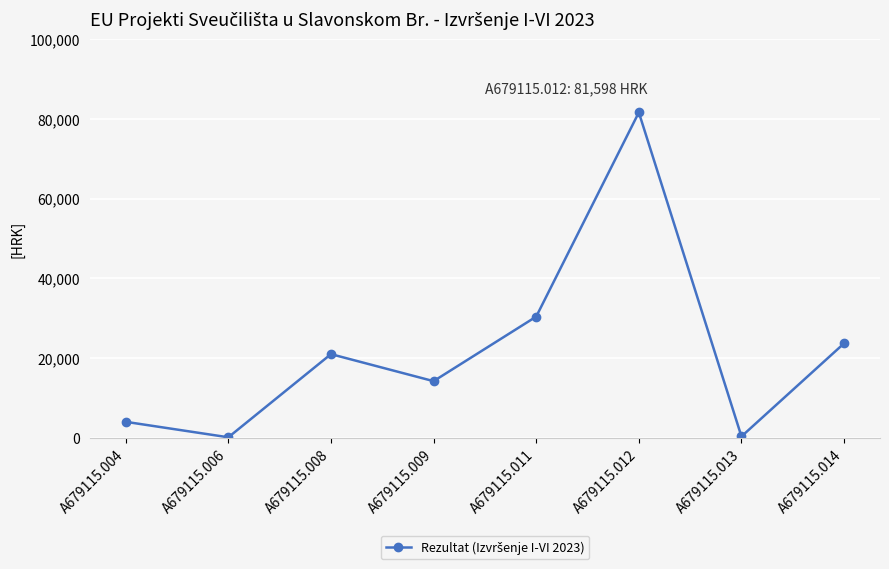

At which category does the chart reach its peak across all series?

A679115.012